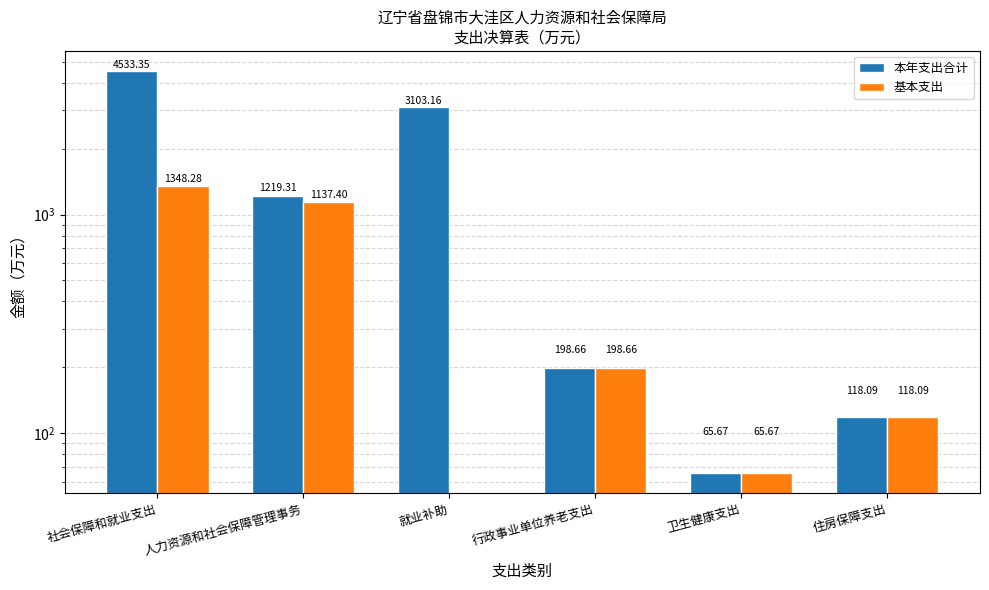

What is the label of the 6th bar from the left?

住房保障支出